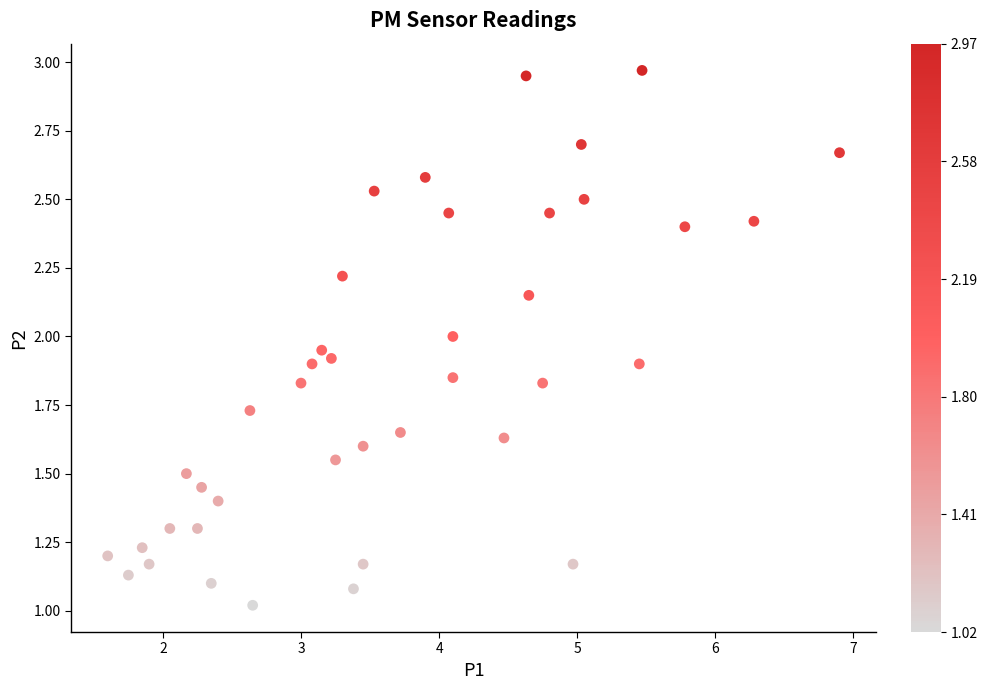

What is the range of X values (max minus min)?

5.3